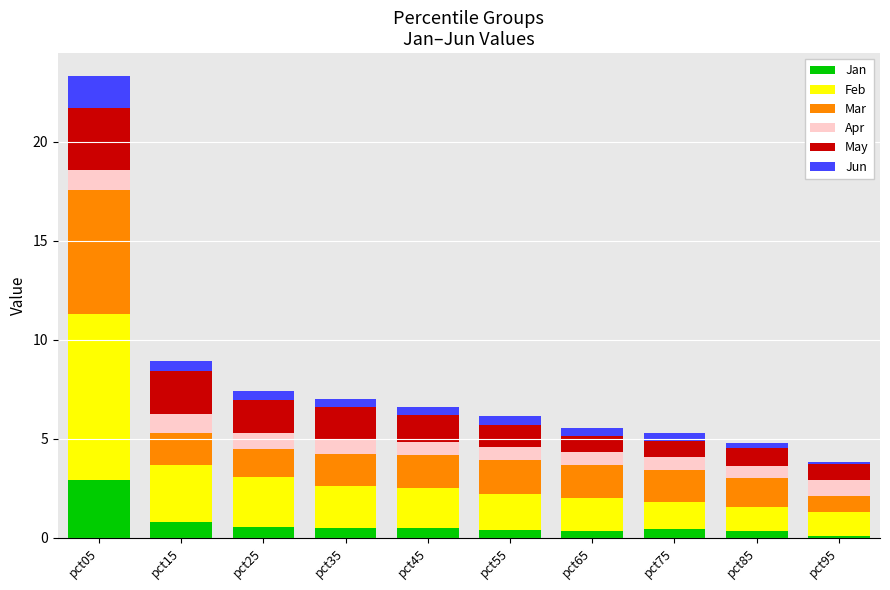

What is the total value across all series at pct35?

7.0